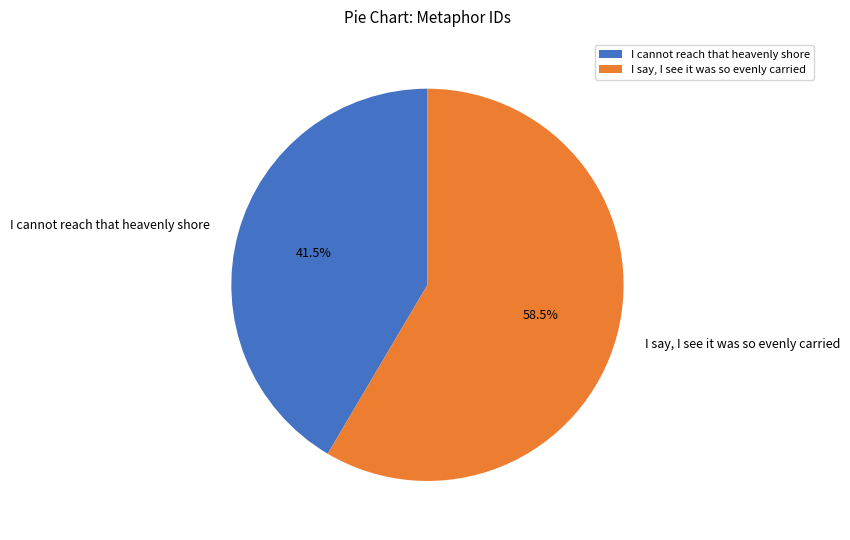

How many segments does this pie chart have?

2